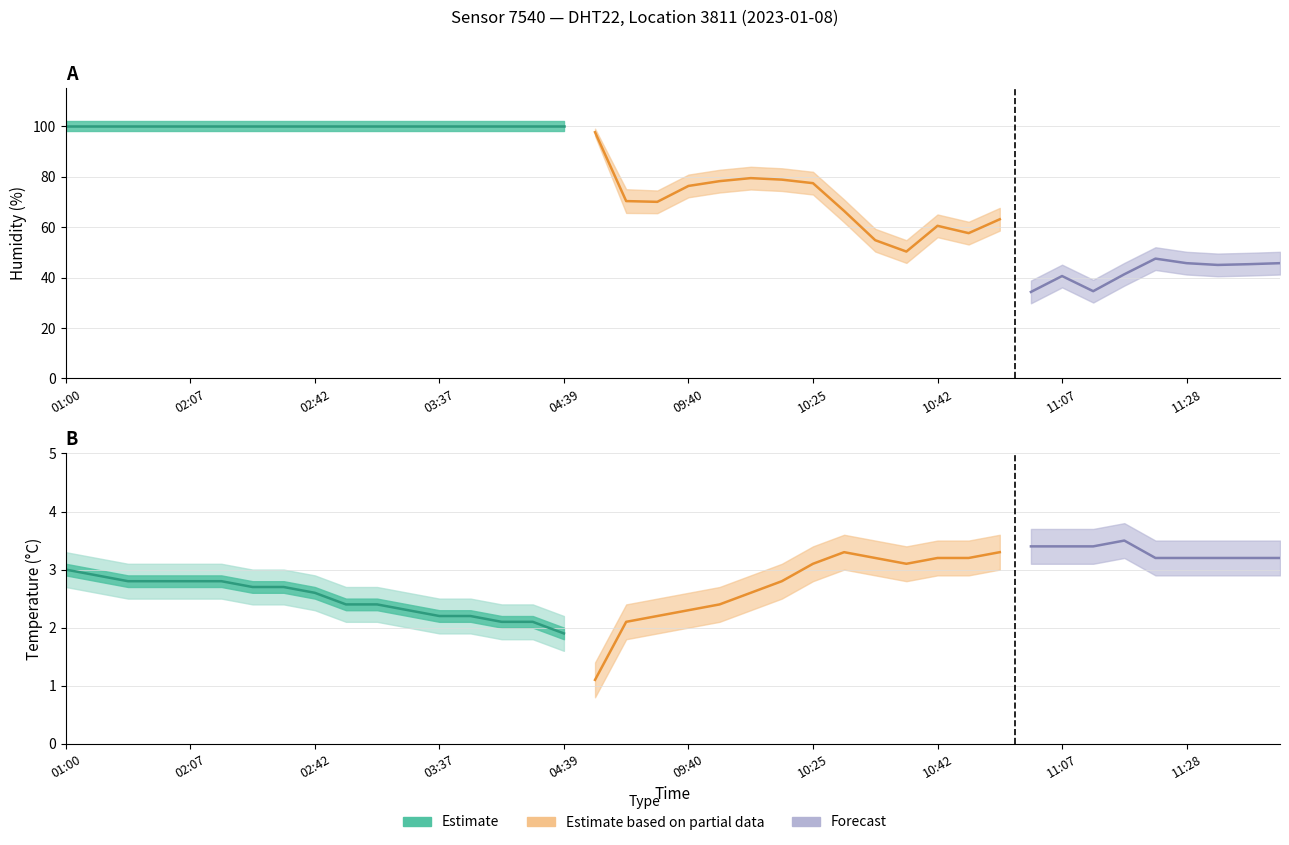

What is the label of the 6th point from the right?

11:12